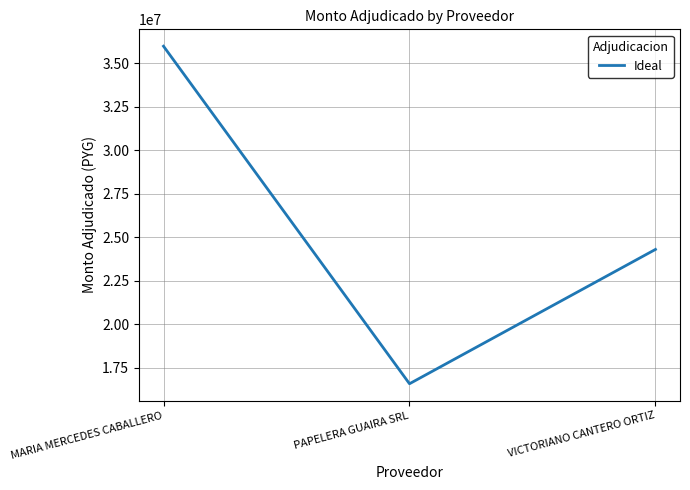

At which category does the chart reach its minimum across all series?

PAPELERA GUAIRA SRL